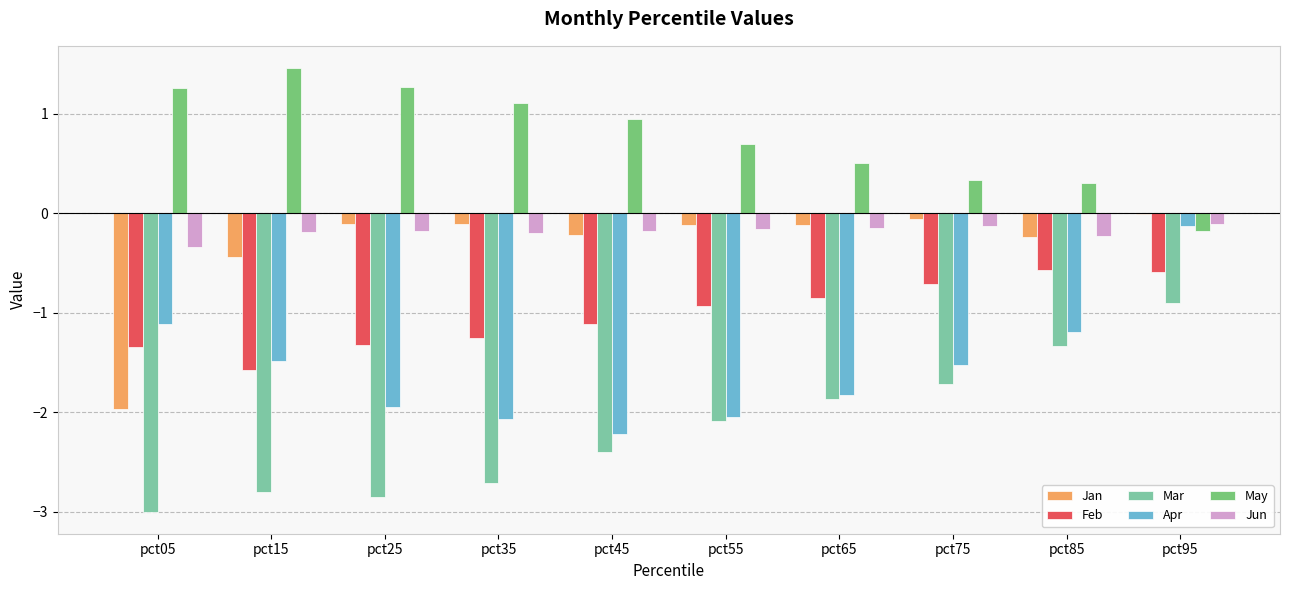

Which series changed the most between pct85 and pct95?

Apr